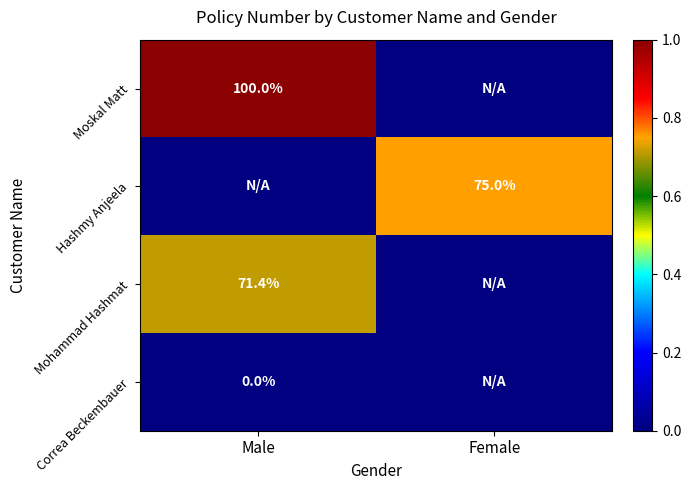

True or false: Hashmy Anjeela has a value of 112.5 at Female.

False